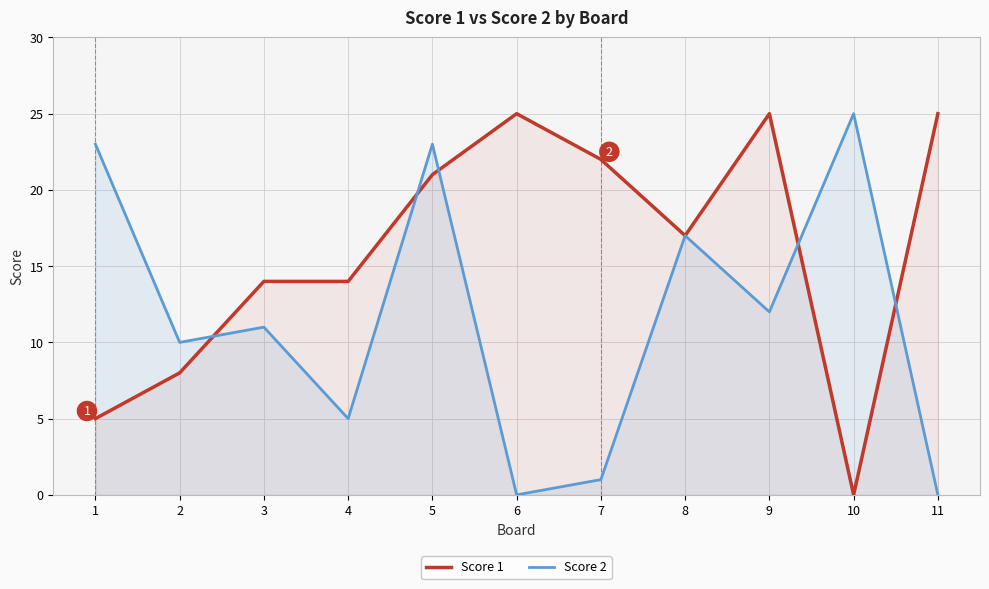

What is the difference between the Score 2 values at 2 and 1?

13